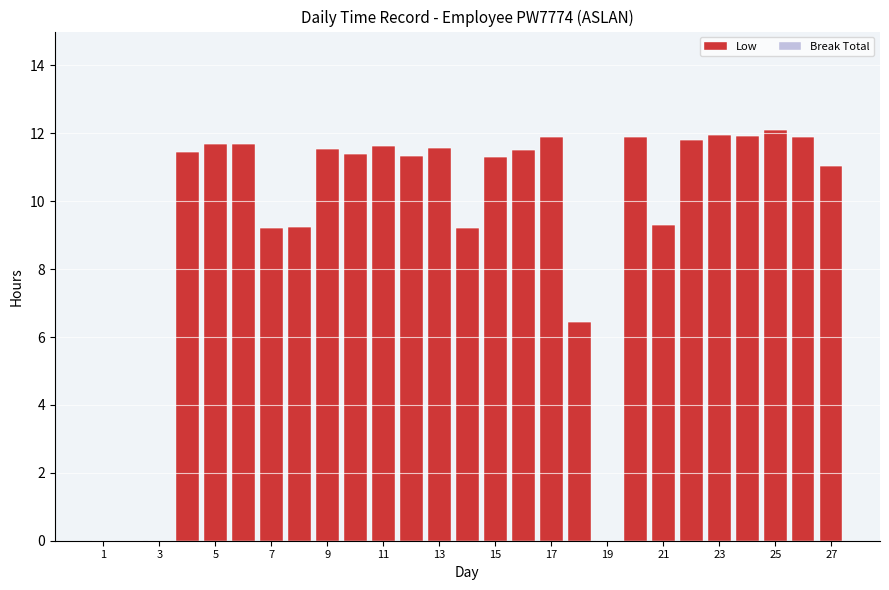

What is the sum of all values?

253.0